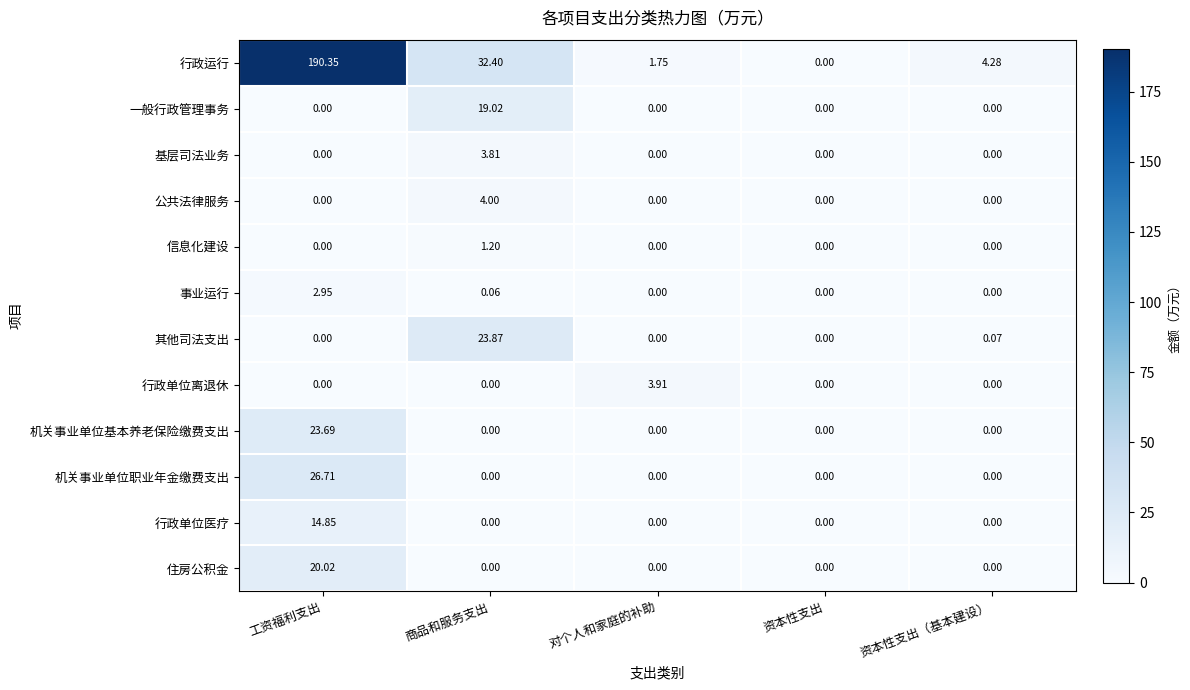

Which label corresponds to the largest value in the chart?

工资福利支出